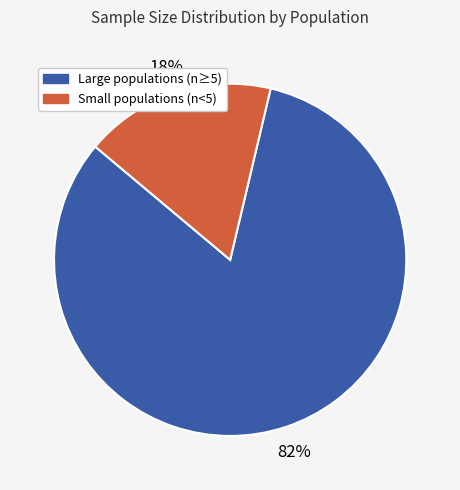

Is the sum of Small populations (n<5) and Large populations (n≥5) greater than half?

Yes